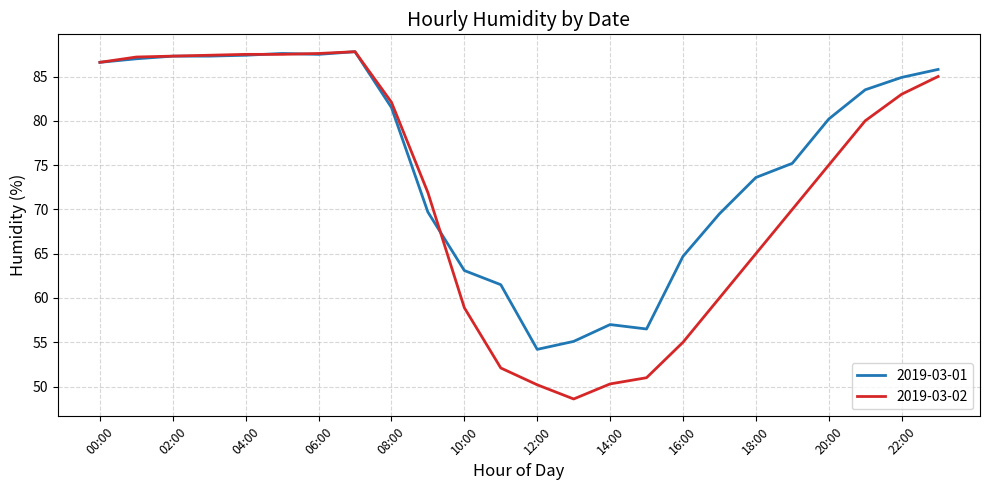

Is this an area chart (filled region under the line)?

No